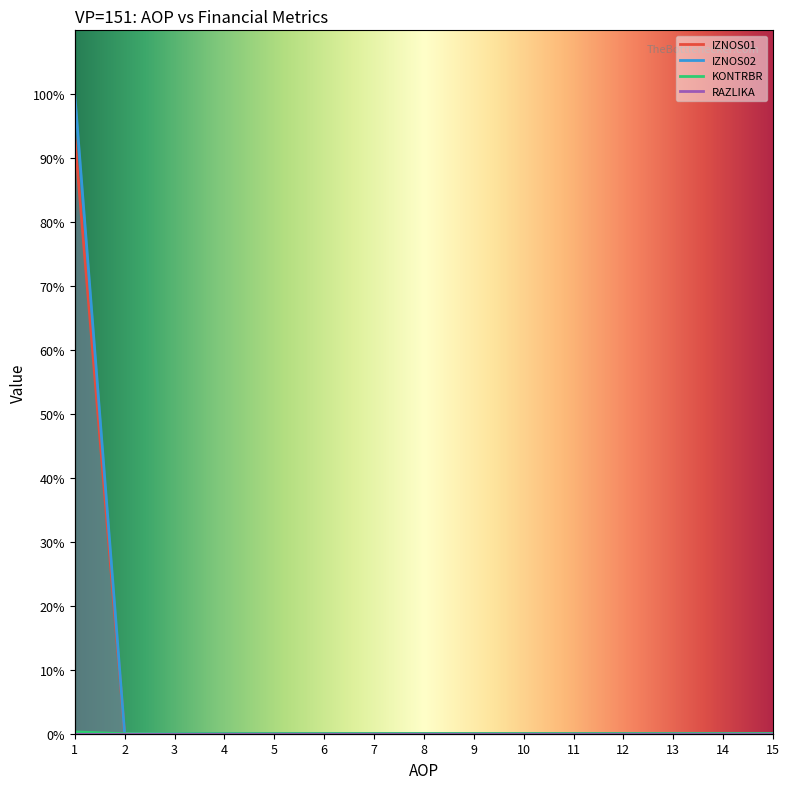

True or false: KONTRBR and RAZLIKA intersect in this chart.

False